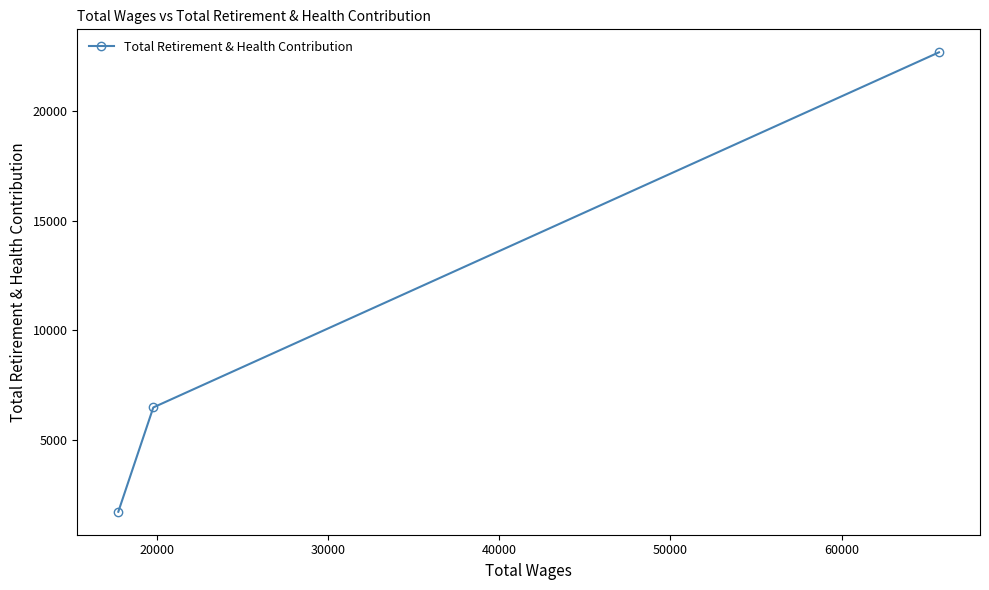

How many lines are shown in the chart?

1